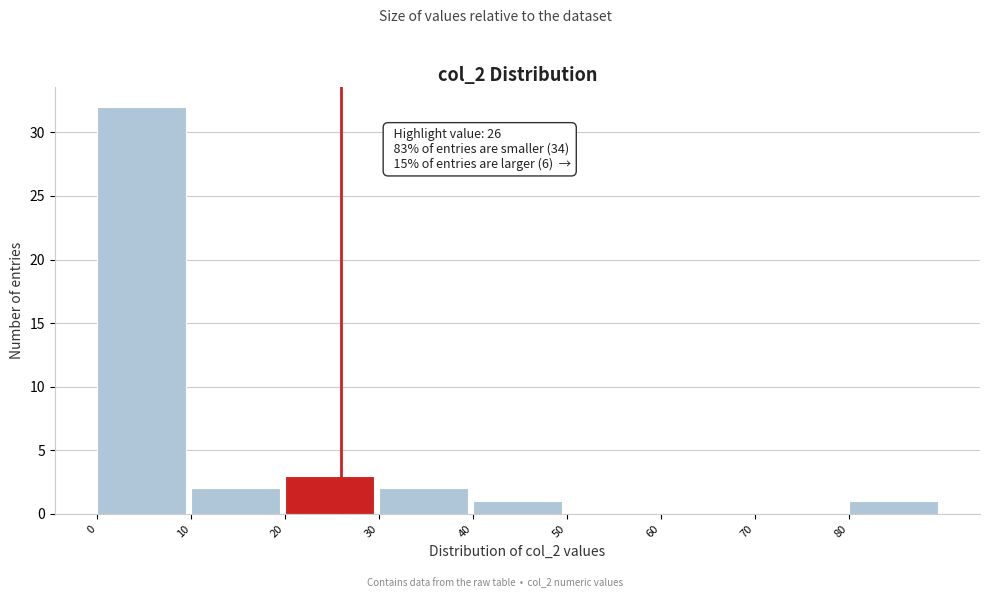

Which range on the x-axis has the tallest bar?

0 to 10